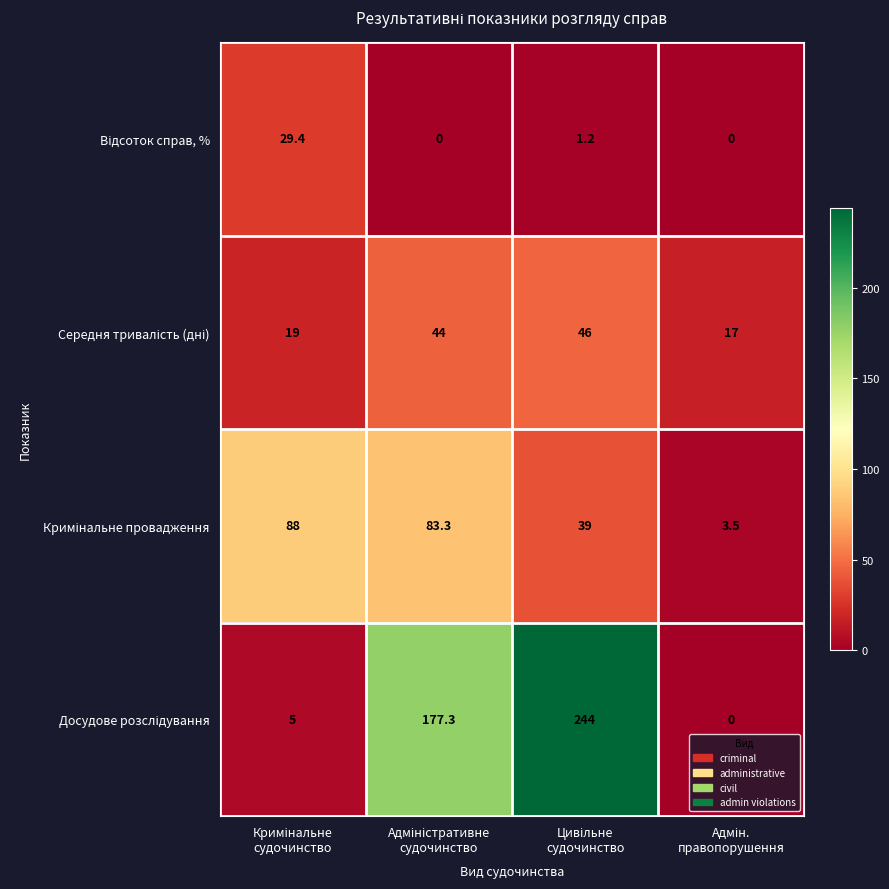

What is the maximum value shown in the chart?

244.0